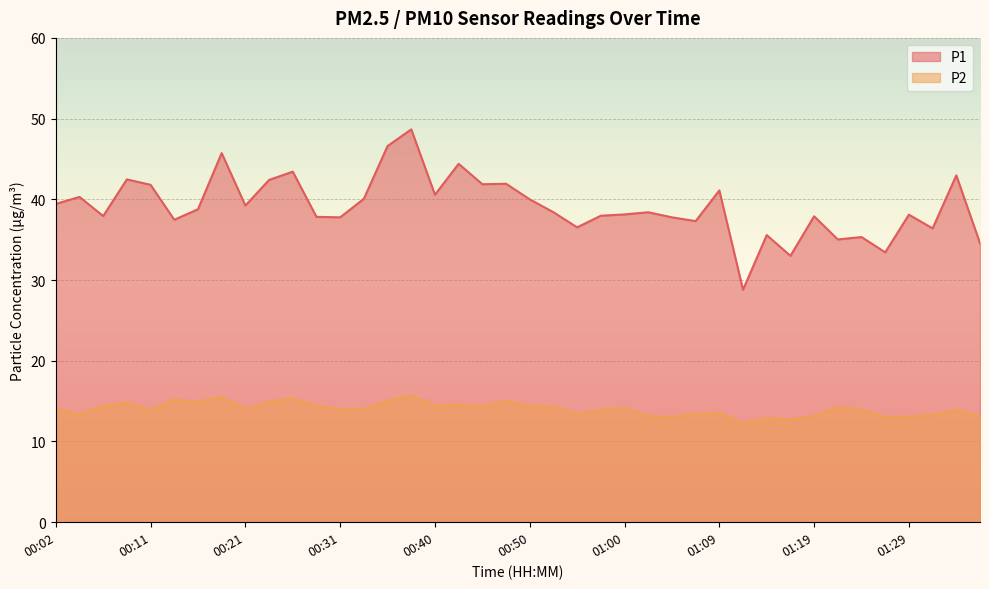

True or false: P2 and P1 cross at least once.

False